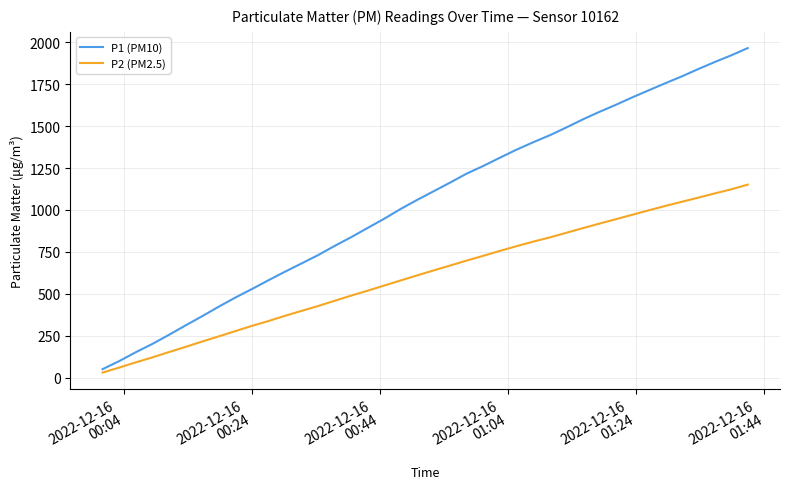

Which series has the largest total across all categories?

P1 (PM10)